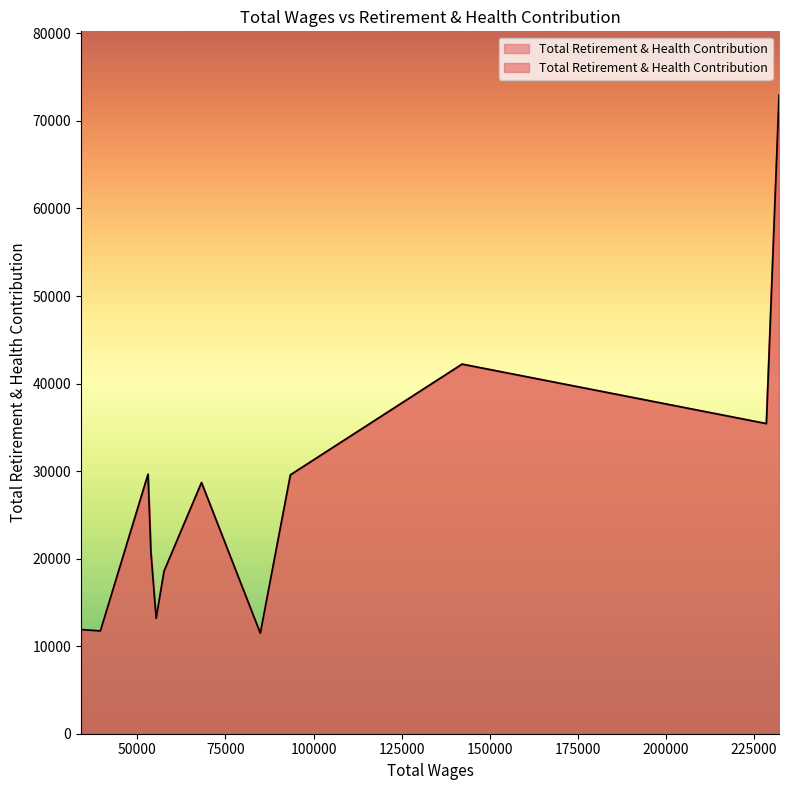

True or false: there are more than 0 points higher than both neighbors.

True